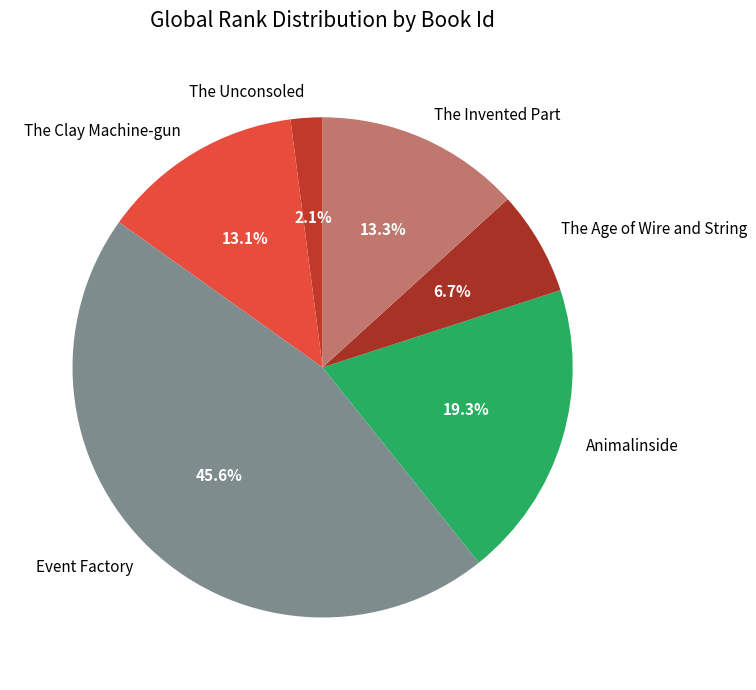

What portion of the pie excludes Animalinside?

80.7%